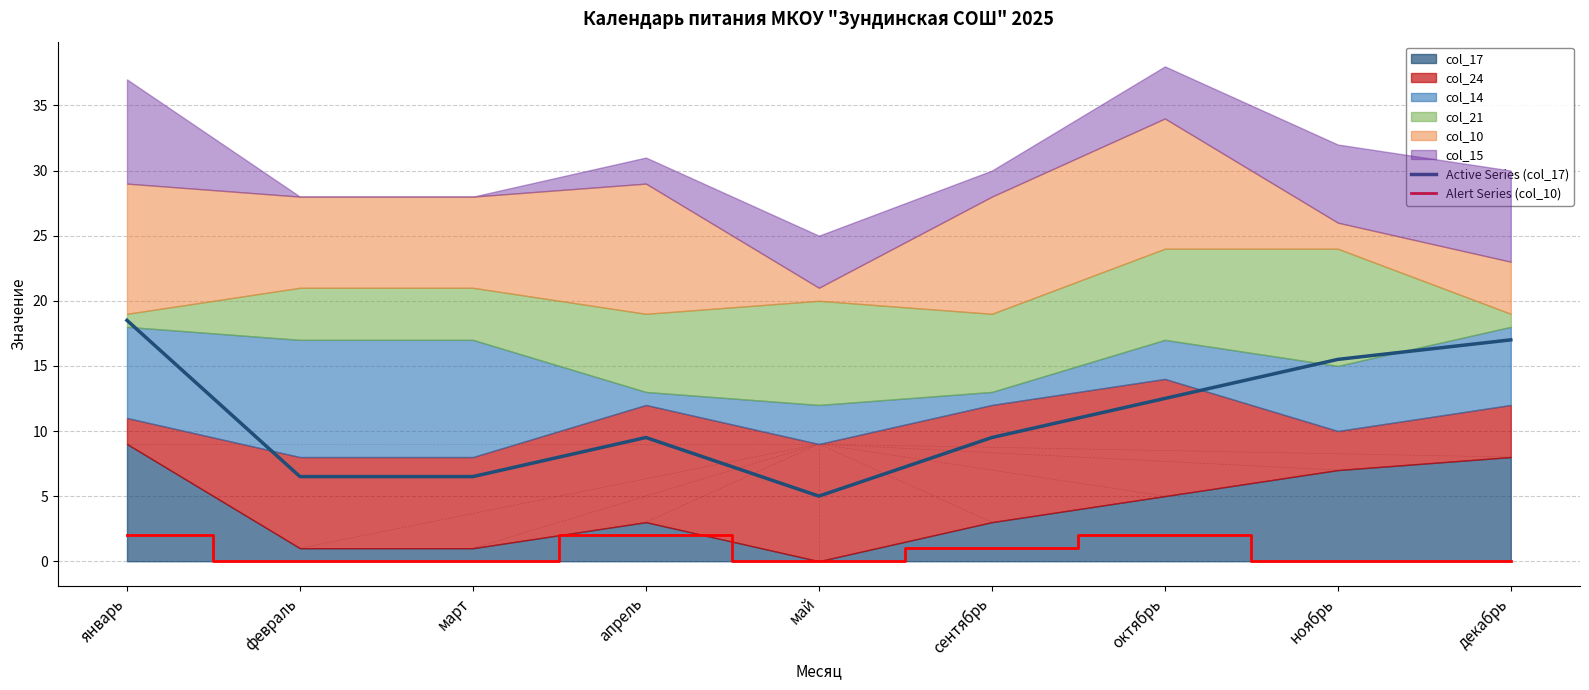

True or false: Active Series (col_17) and Alert Series (col_10) cross at least once.

False